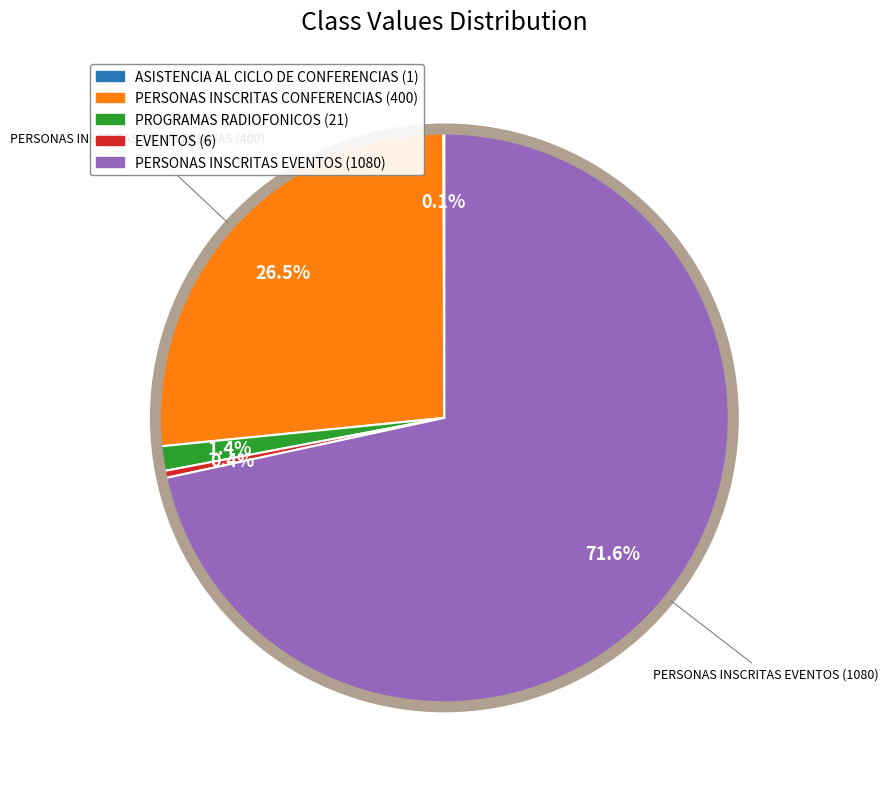

Does any single category account for the majority?

Yes